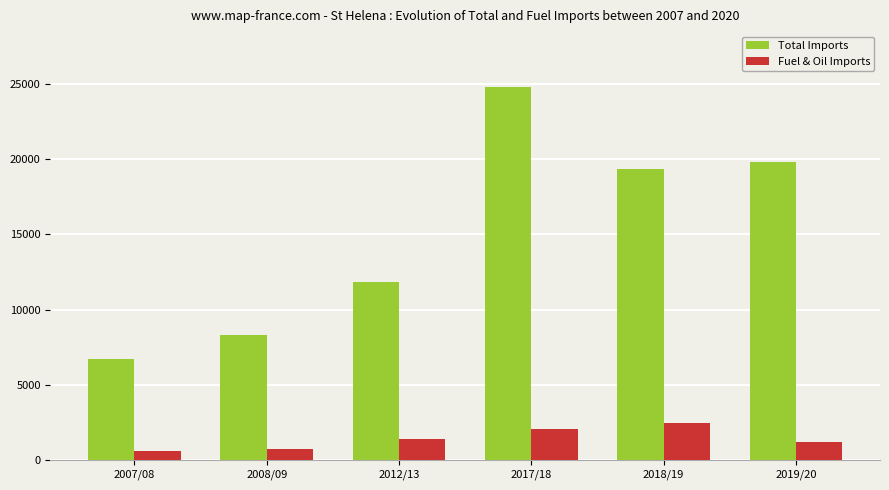

Rank the series by their maximum value, from lowest to highest.

Fuel & Oil Imports, Total Imports